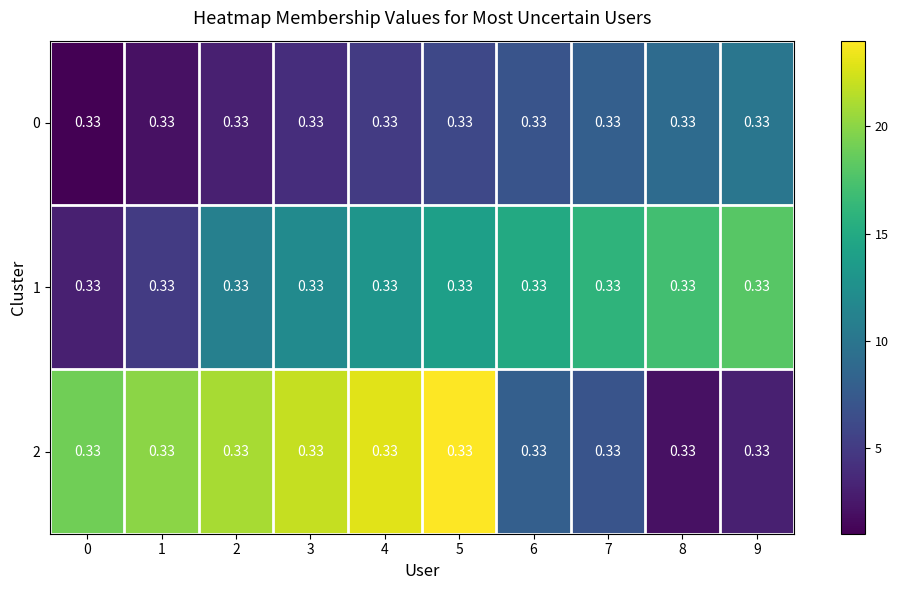

At which category is the sum across all series the highest?

5